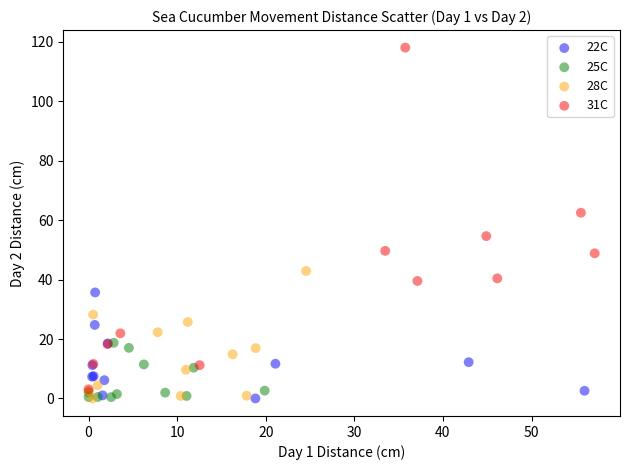

Which series has the widest spread of Y values?

31C